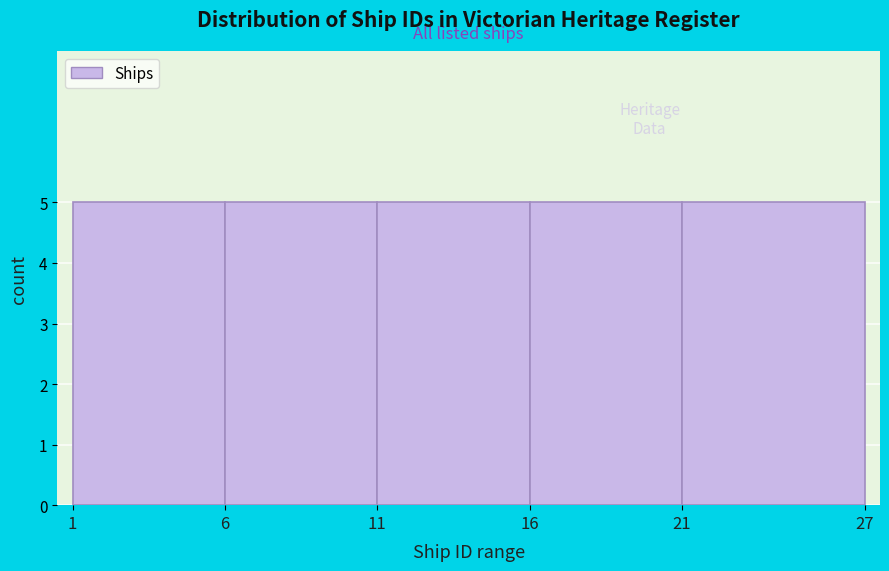

Reading left to right, list every bar in this chart as the range it spans on the x-axis followed by its height. The values are not printed on the chart, so give them approximately, as read against the axis.

1 to 6: 5
6 to 11: 5
11 to 16: 5
16 to 21: 5
21 to 27: 5